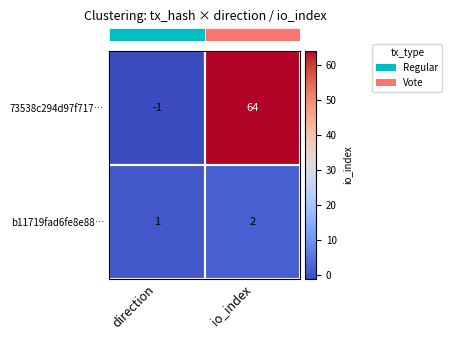

The value of b11719fad6fe8e88… at io_index is 2. True or false?

True